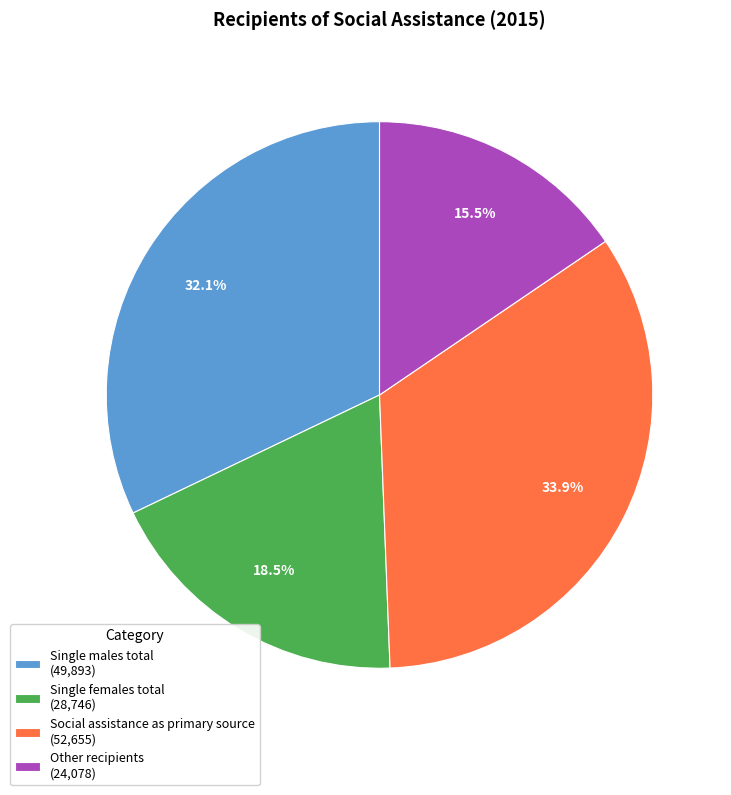

Approximately how many times larger is the value at Social assistance as primary source (52,655) compared to Single females total (28,746)?

1.8